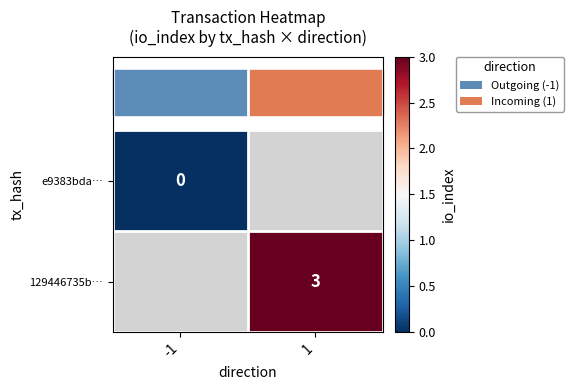

At how many categories does at least one series exceed 1?

1